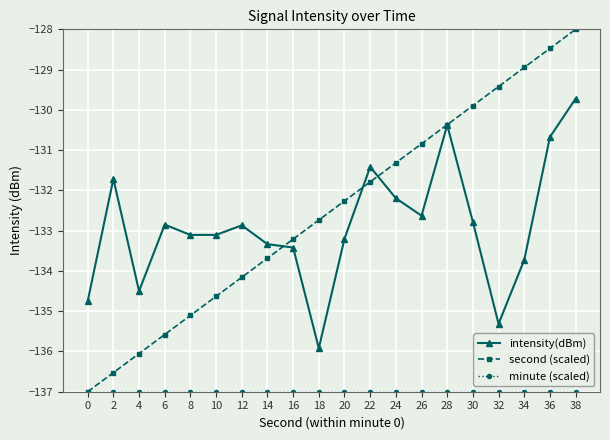

List the labels in order of second (scaled) value, smallest first.

0, 2, 4, 6, 8, 10, 12, 14, 16, 18, 20, 22, 24, 26, 28, 30, 32, 34, 36, 38